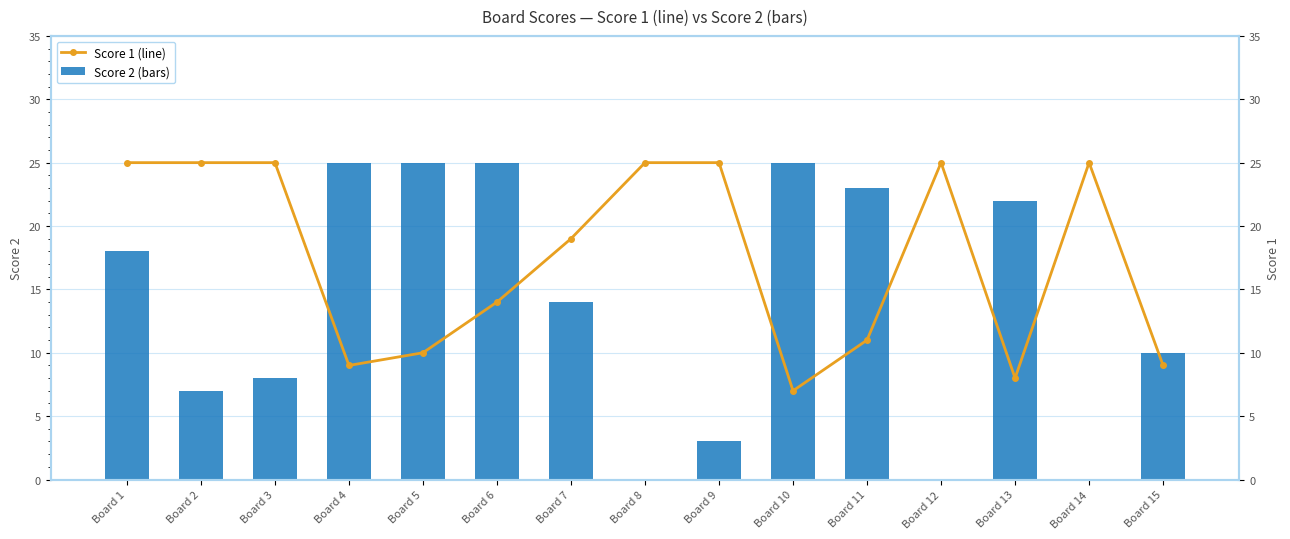

True or false: Score 1 has a value of 42 at Board 9.

False